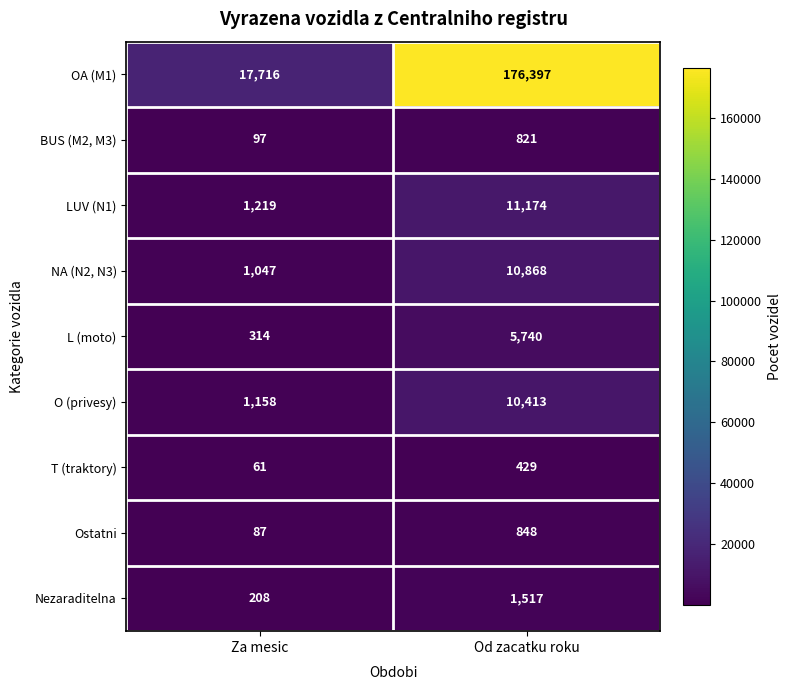

How many distinct data groups are displayed?

9